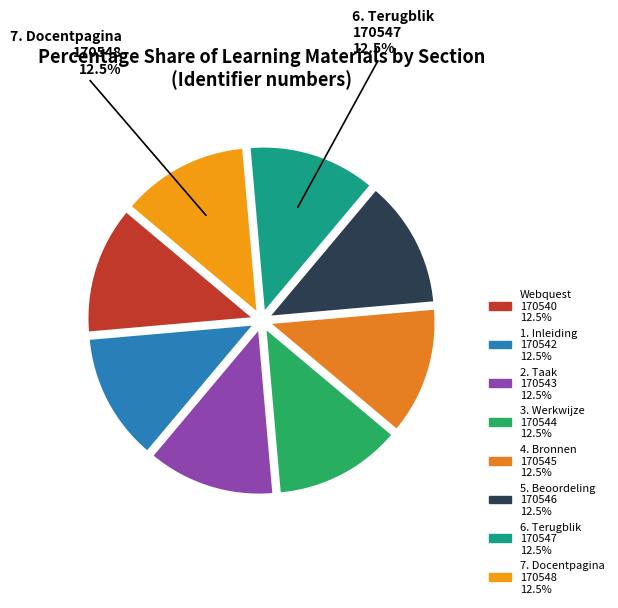

Rank the categories by value from highest to lowest.

7. Docentpagina, 6. Terugblik, 5. Beoordeling, 4. Bronnen, 3. Werkwijze, 2. Taak, 1. Inleiding, Webquest